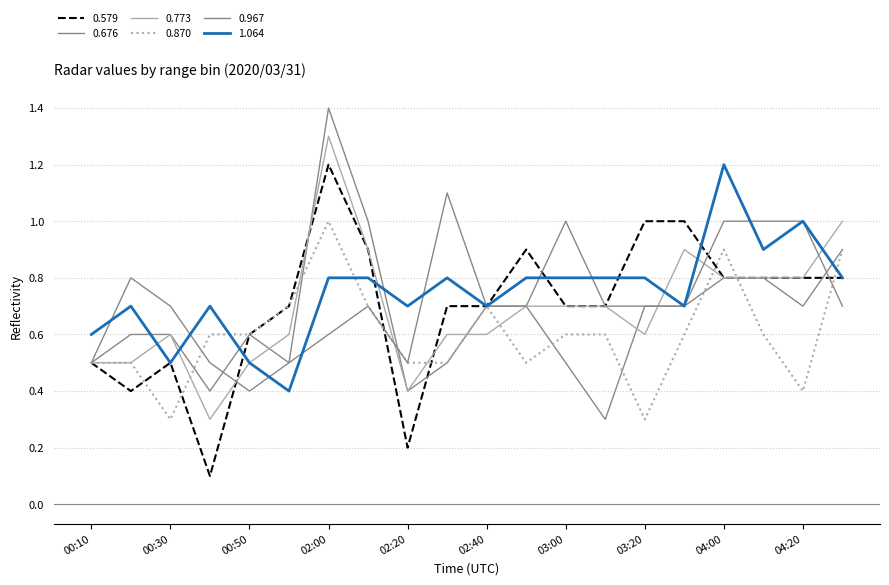

Reading left to right, extract all data points from this chart.

0.579: 0.5	0.4	0.5	0.1	0.6	0.7	1.2	0.9	0.2	0.7	0.7	0.9	0.7	0.7	1.0	1.0	0.8	0.8	0.8	0.8
0.676: 0.5	0.6	0.6	0.4	0.6	0.5	1.4	1.0	0.4	0.5	0.7	0.7	0.5	0.3	0.7	0.7	0.8	0.8	0.7	0.9
0.773: 0.5	0.5	0.6	0.3	0.5	0.6	1.3	0.9	0.4	0.6	0.6	0.7	0.7	0.7	0.6	0.9	0.8	0.8	0.8	1.0
0.870: 0.5	0.5	0.3	0.6	0.6	0.7	1.0	0.7	0.5	0.5	0.7	0.5	0.6	0.6	0.3	0.6	0.9	0.6	0.4	0.9
0.967: 0.5	0.8	0.7	0.5	0.4	0.5	0.6	0.7	0.5	1.1	0.7	0.7	1.0	0.7	0.7	0.7	1.0	1.0	1.0	0.7
1.064: 0.6	0.7	0.5	0.7	0.5	0.4	0.8	0.8	0.7	0.8	0.7	0.8	0.8	0.8	0.8	0.7	1.2	0.9	1.0	0.8